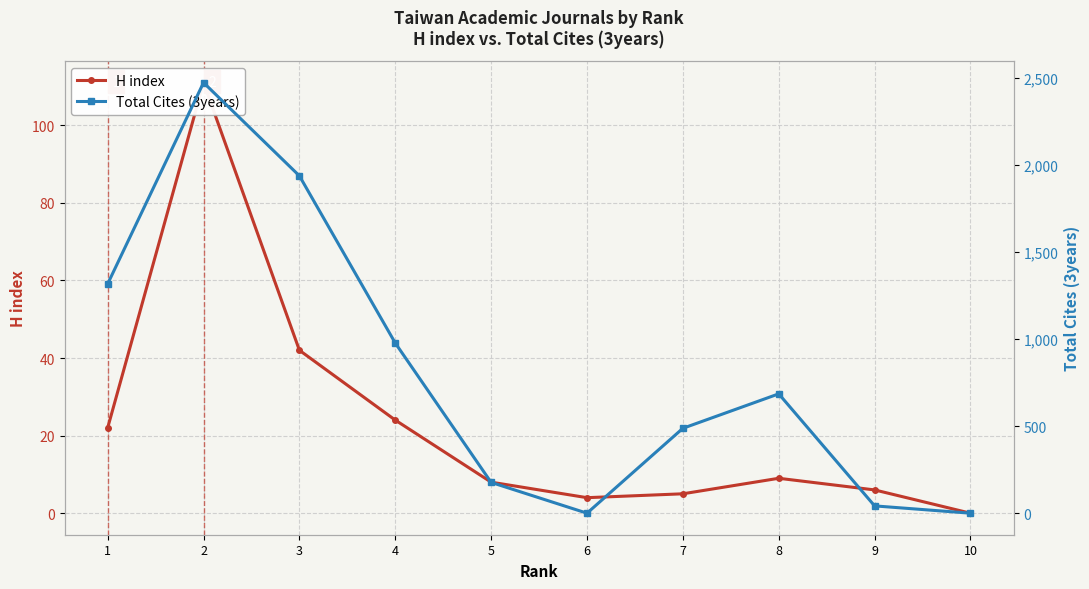

Reading left to right, extract all data points from this chart.

H index: 22	111	42	24	8	4	5	9	6	0
Total Cites (3years): 1318	2475	1939	978	177	0	488	686	42	0